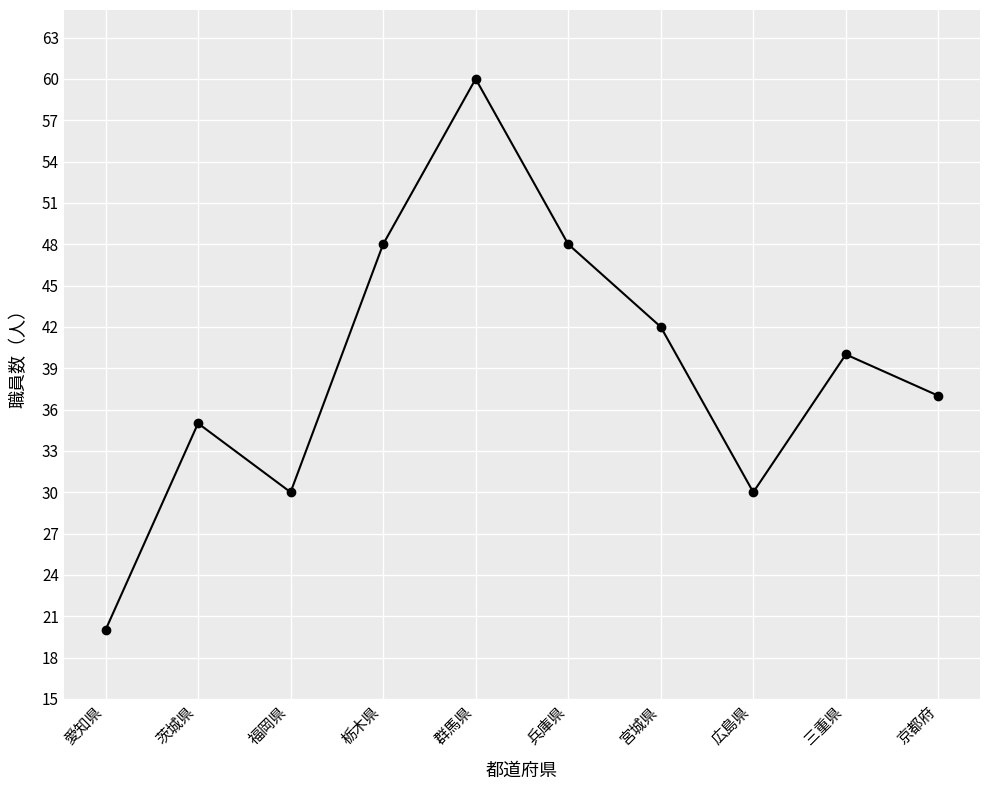

What is the approximate value at 京都府?

37